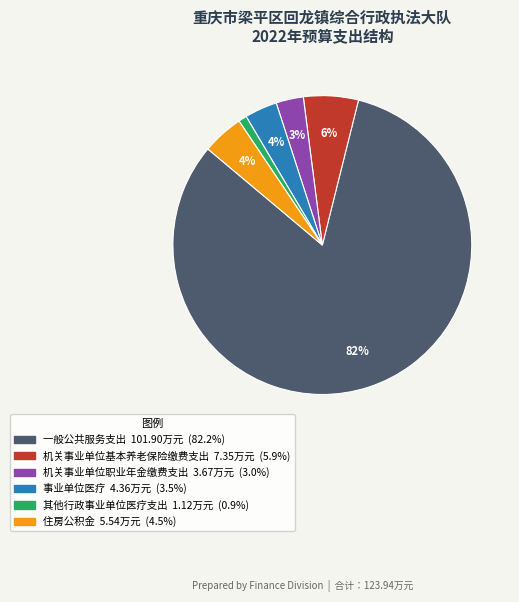

How many slices are in this pie chart?

6